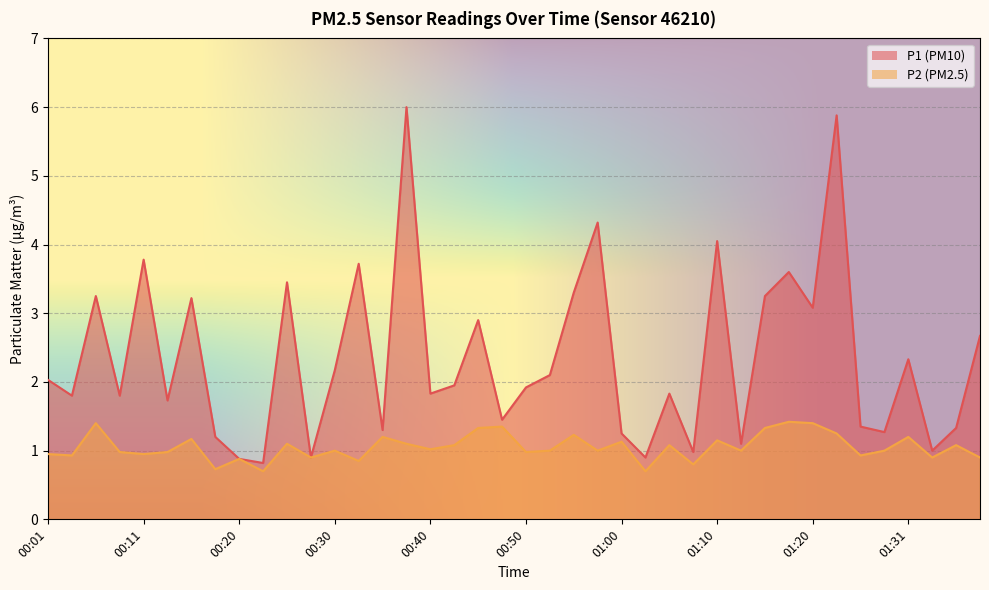

What is the sum of all P1 values?

93.7